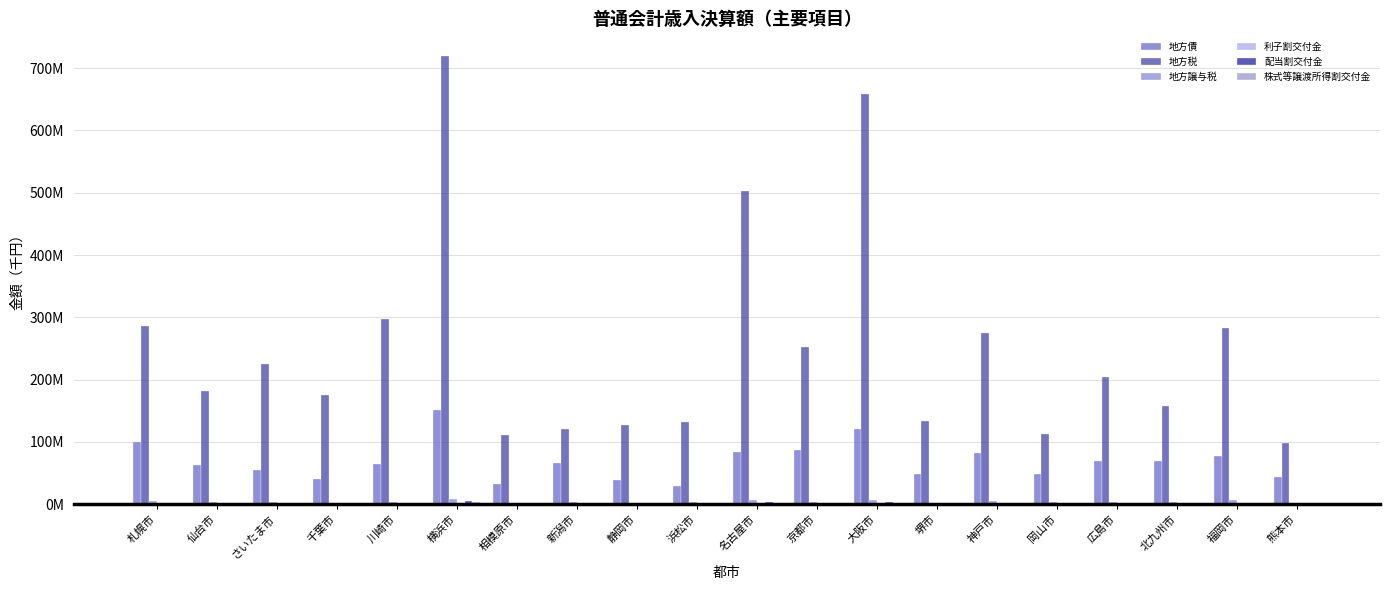

Are the bars grouped side by side (vs. stacked)?

Yes